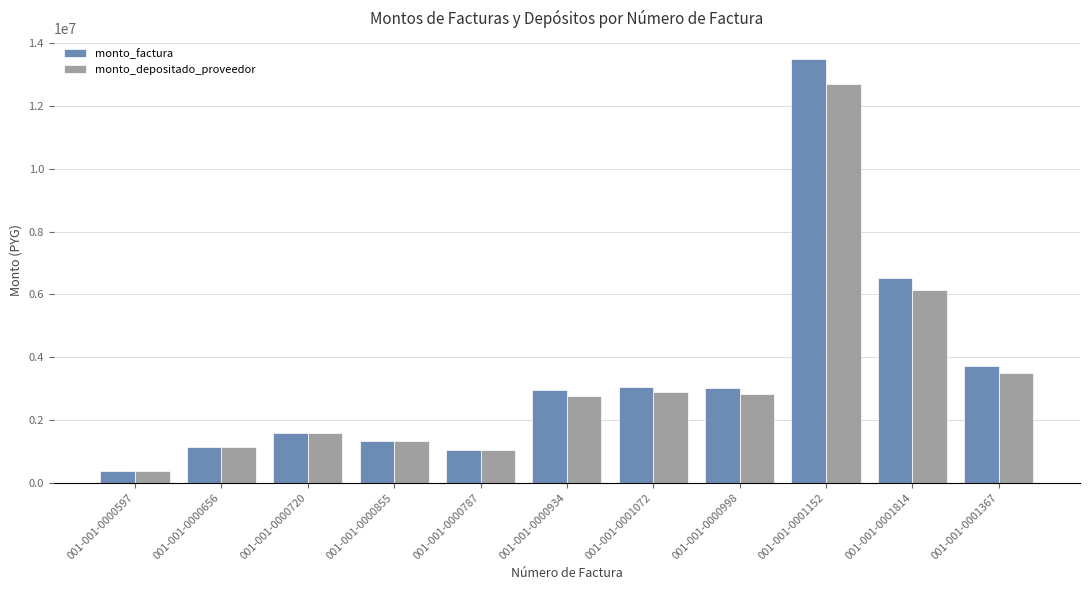

What is the minimum value for monto_depositado_proveedor?

377982